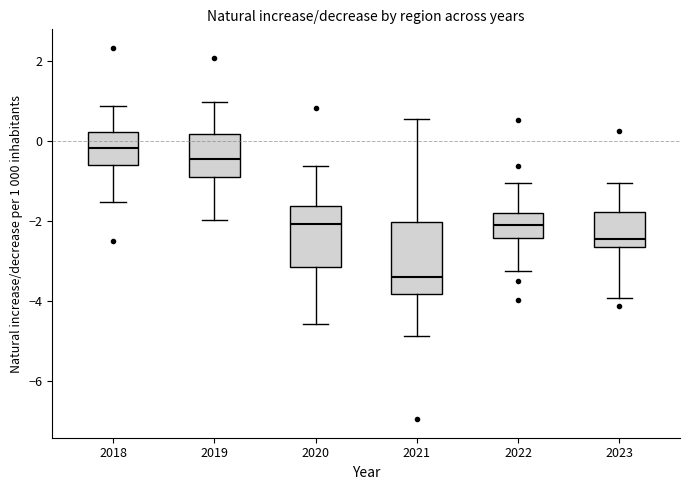

Comparing the boxes themselves (not the whiskers), which one is the tallest?

2021